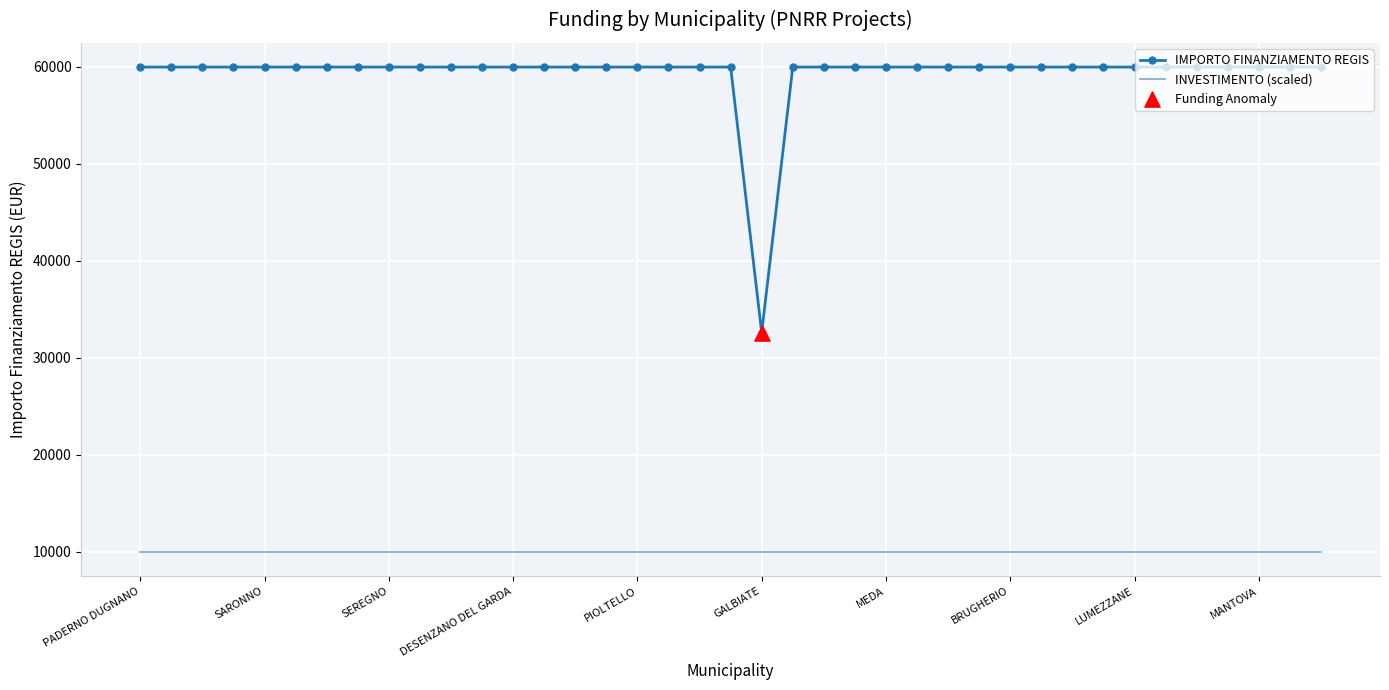

Which series has the widest spread of values?

IMPORTO FINANZIAMENTO REGIS